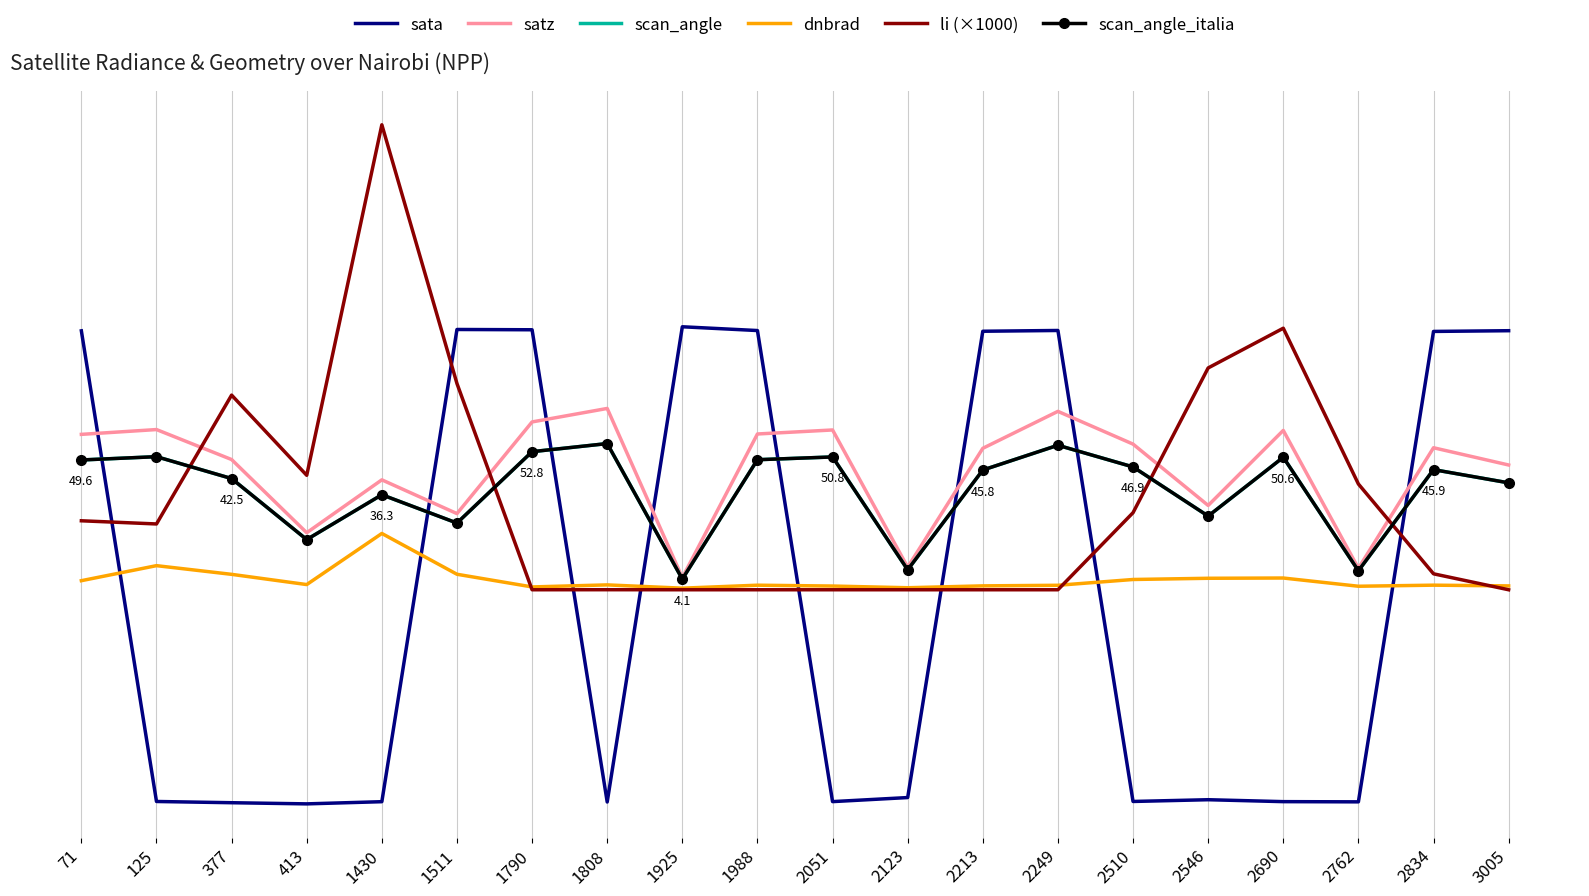

Which series has the largest total across all categories?

satz